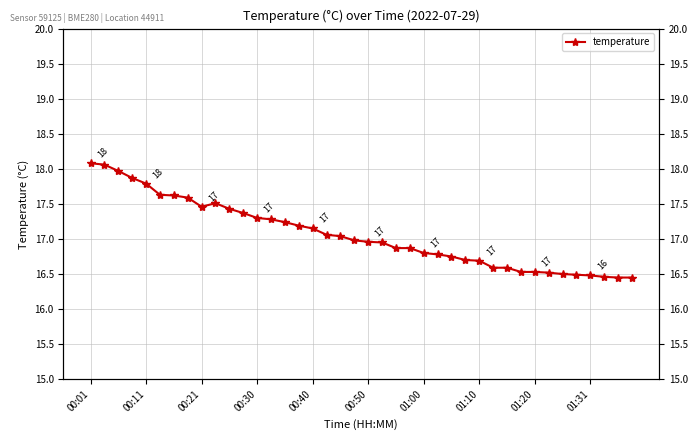

Is this an area chart (filled region under the line)?

No